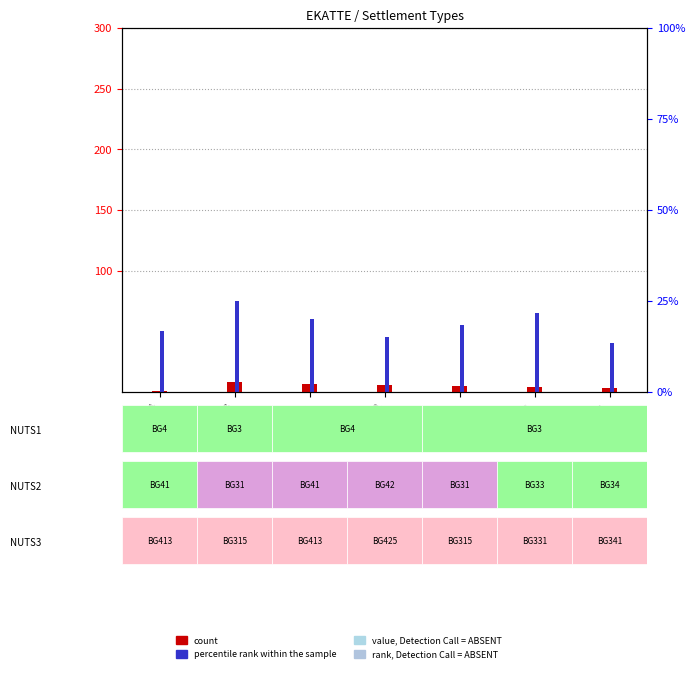

What is the label of the 1st bar from the left?

BG4